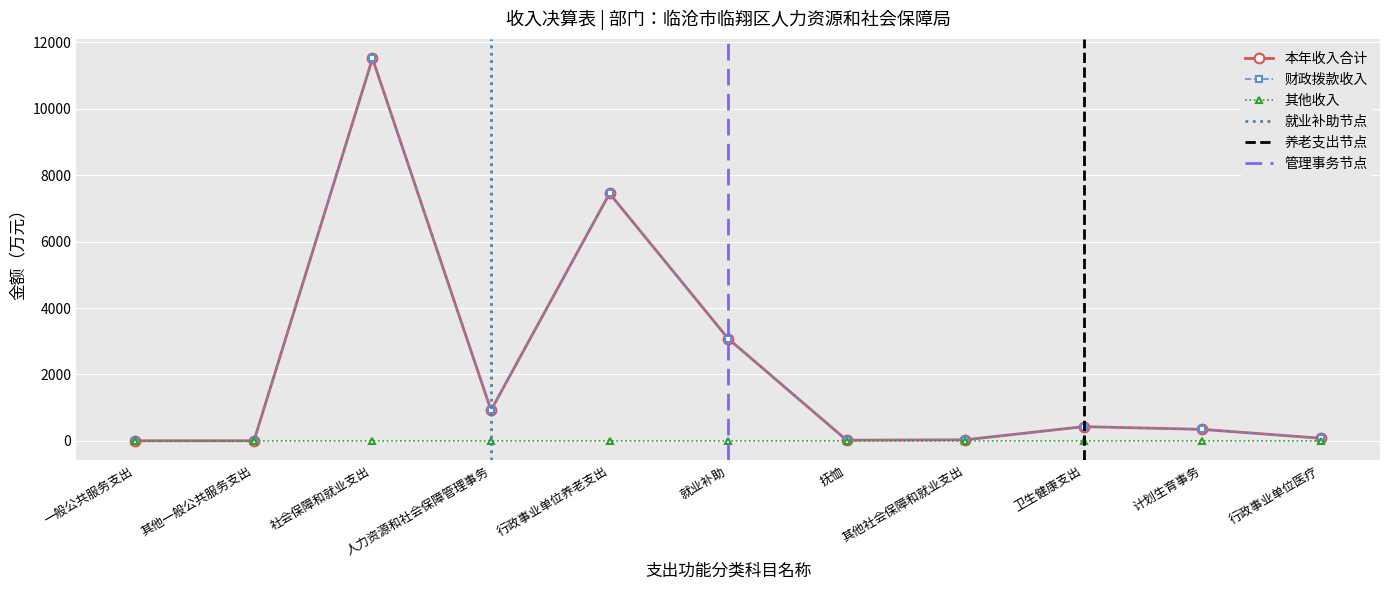

True or false: 财政拨款收入 and 本年收入合计 cross at least once.

False